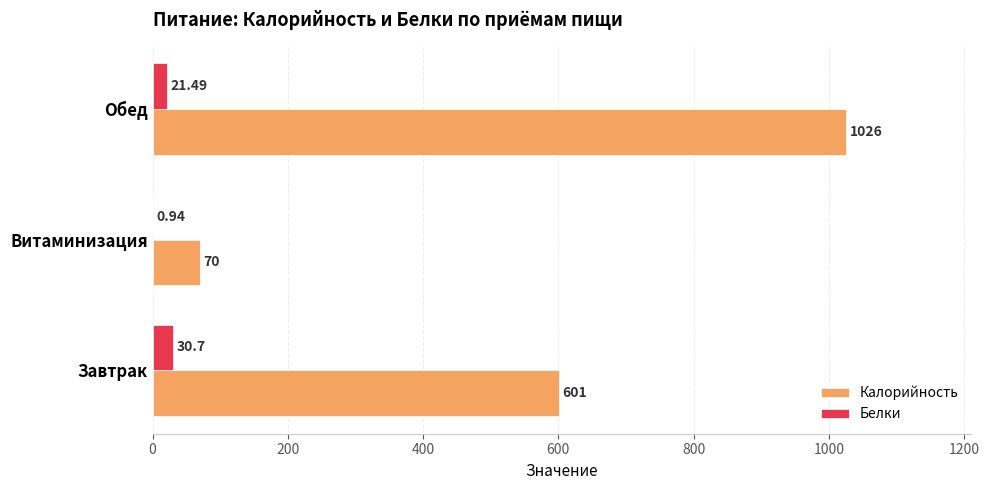

Which category has the highest value in the Белки series?

Завтрак